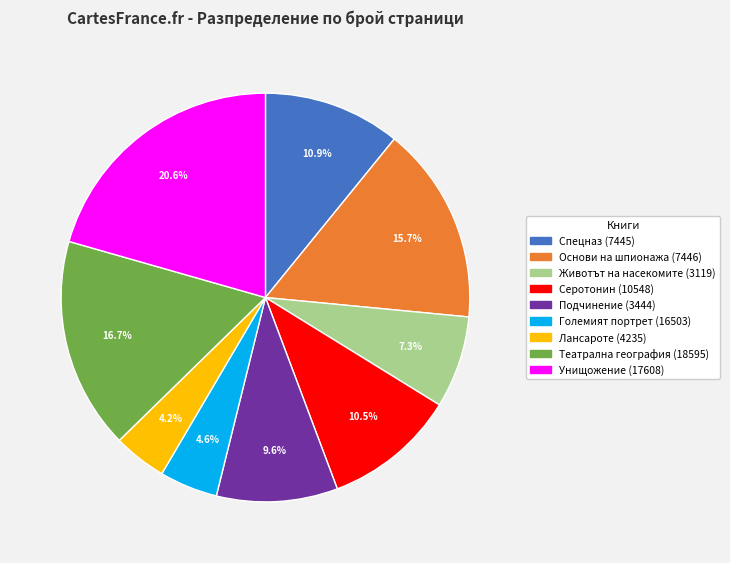

Is the sum of Животът на насекомите (3119) and Основи на шпионажа (7446) greater than half?

No